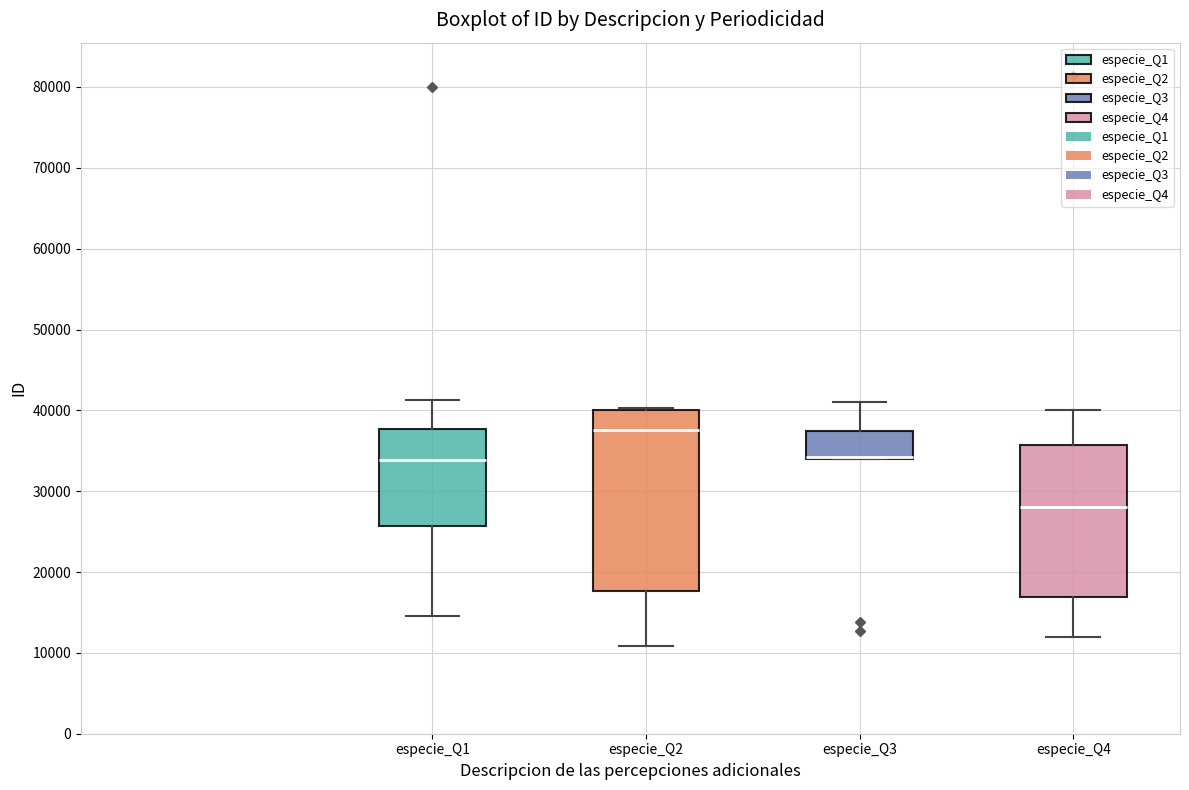

Where does the lower whisker of the box for especie_Q2 end on the y-axis? The values are not printed on the chart, so give them approximately, as read against the axis.

11000